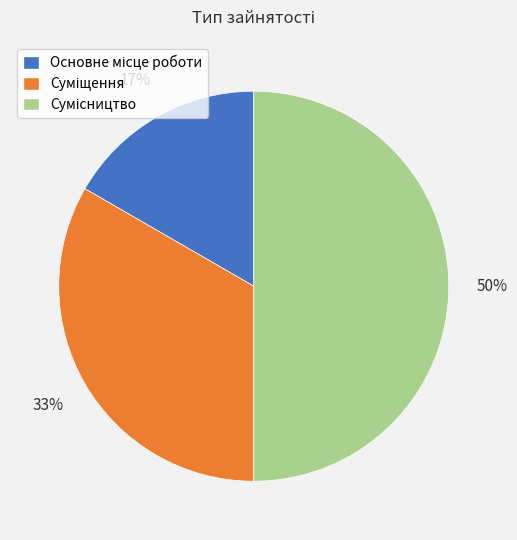

To the nearest percent, what is the difference between the largest and smallest slice percentages?

33%